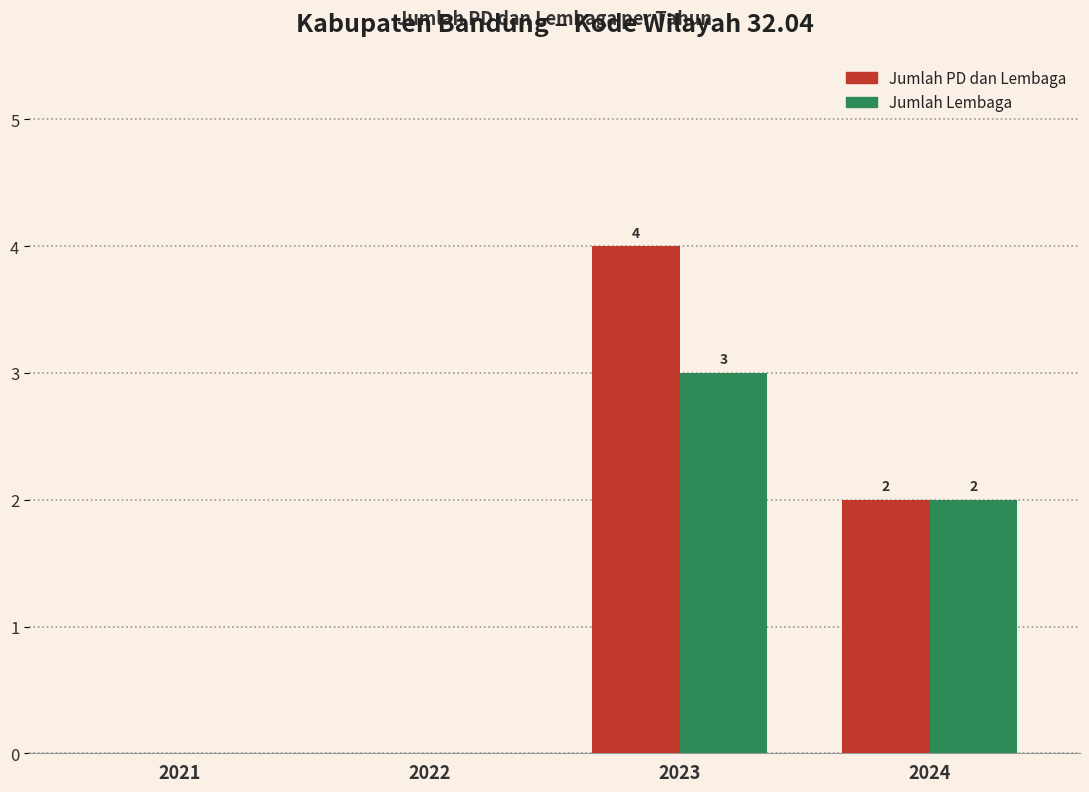

How many groups of bars are there?

4